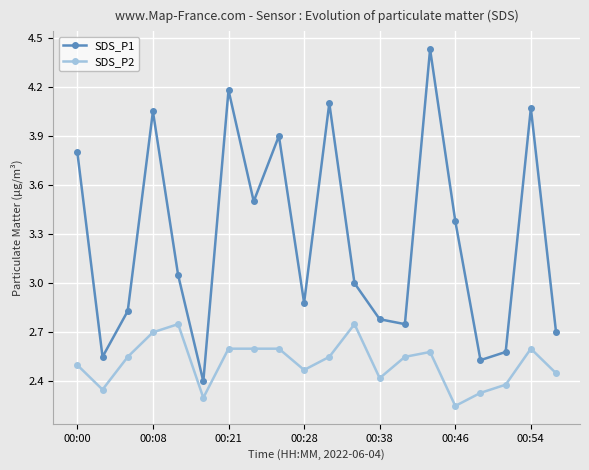

True or false: SDS_P2 and SDS_P1 cross at least once.

False